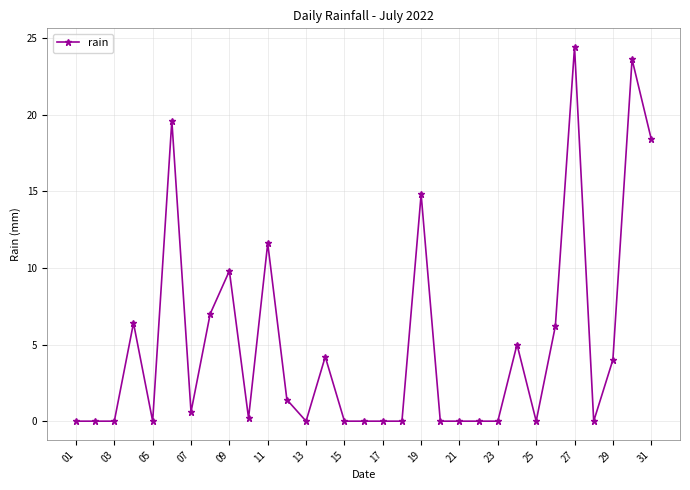

True or false: there are more than 1 points higher than both neighbors.

True